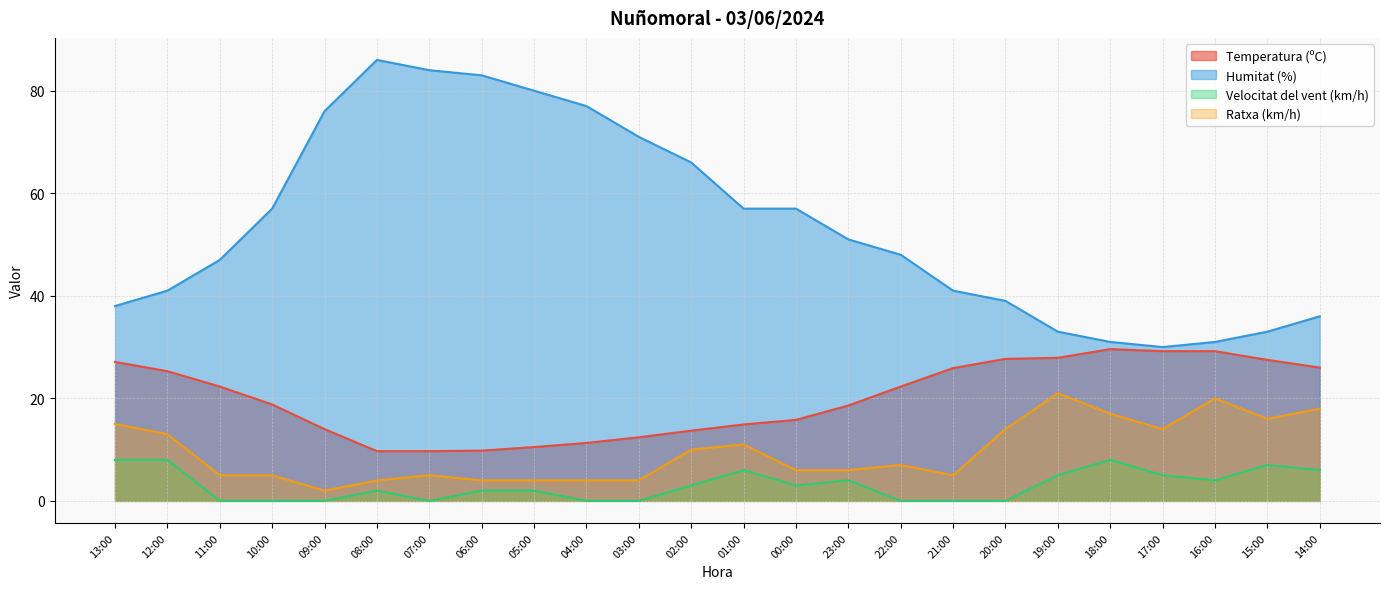

What is the value of the Velocitat del vent (km/h) point at the 22nd from the left?

4.0